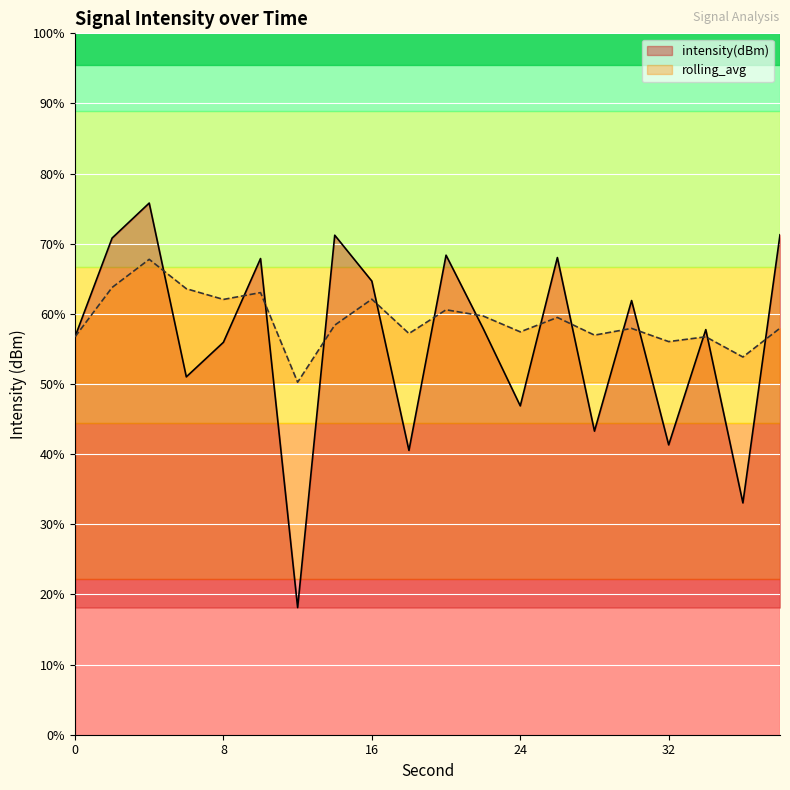

Between 8 and 16, which series saw the biggest shift?

intensity(dBm)